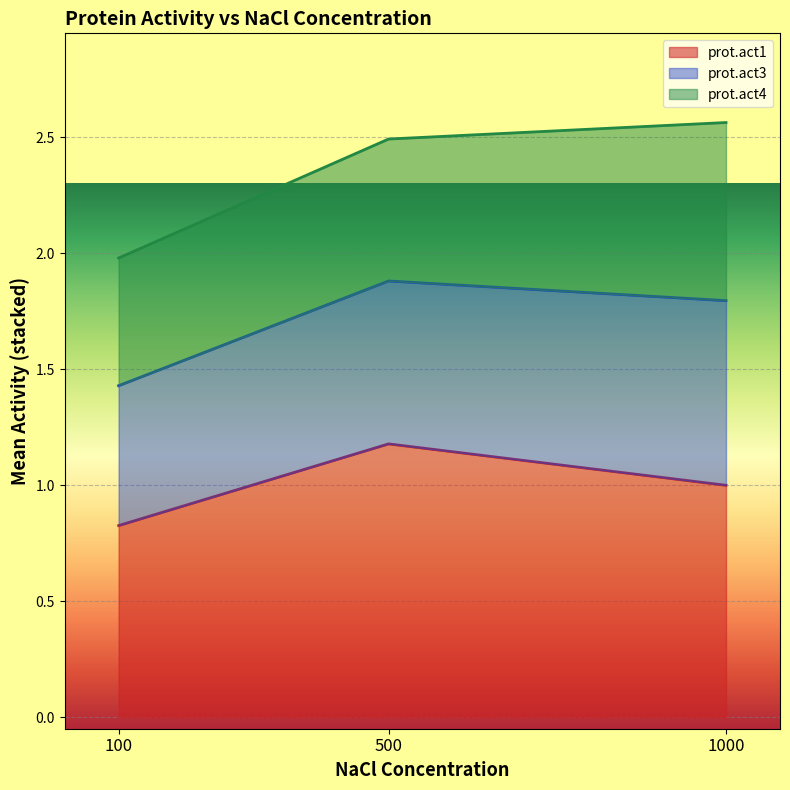

The value of prot.act1 at 100 is 0.8. True or false?

True